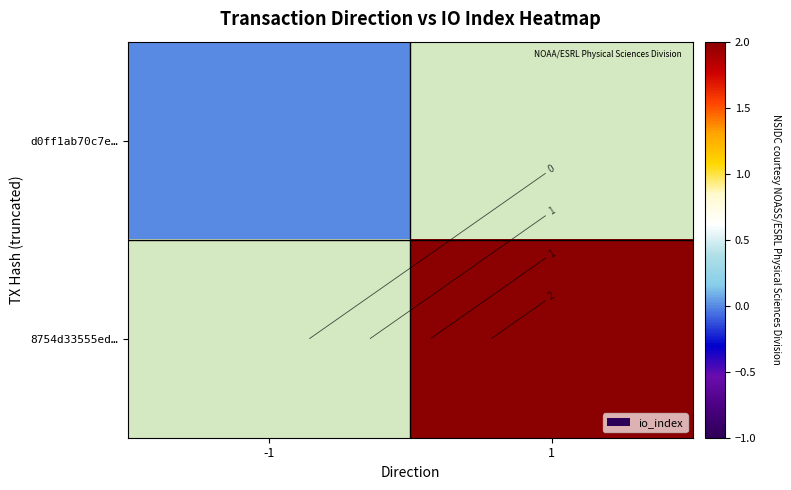

Is the value of 8754d33555ed… at -1 greater than the value of d0ff1ab70c7e… at 1?

No